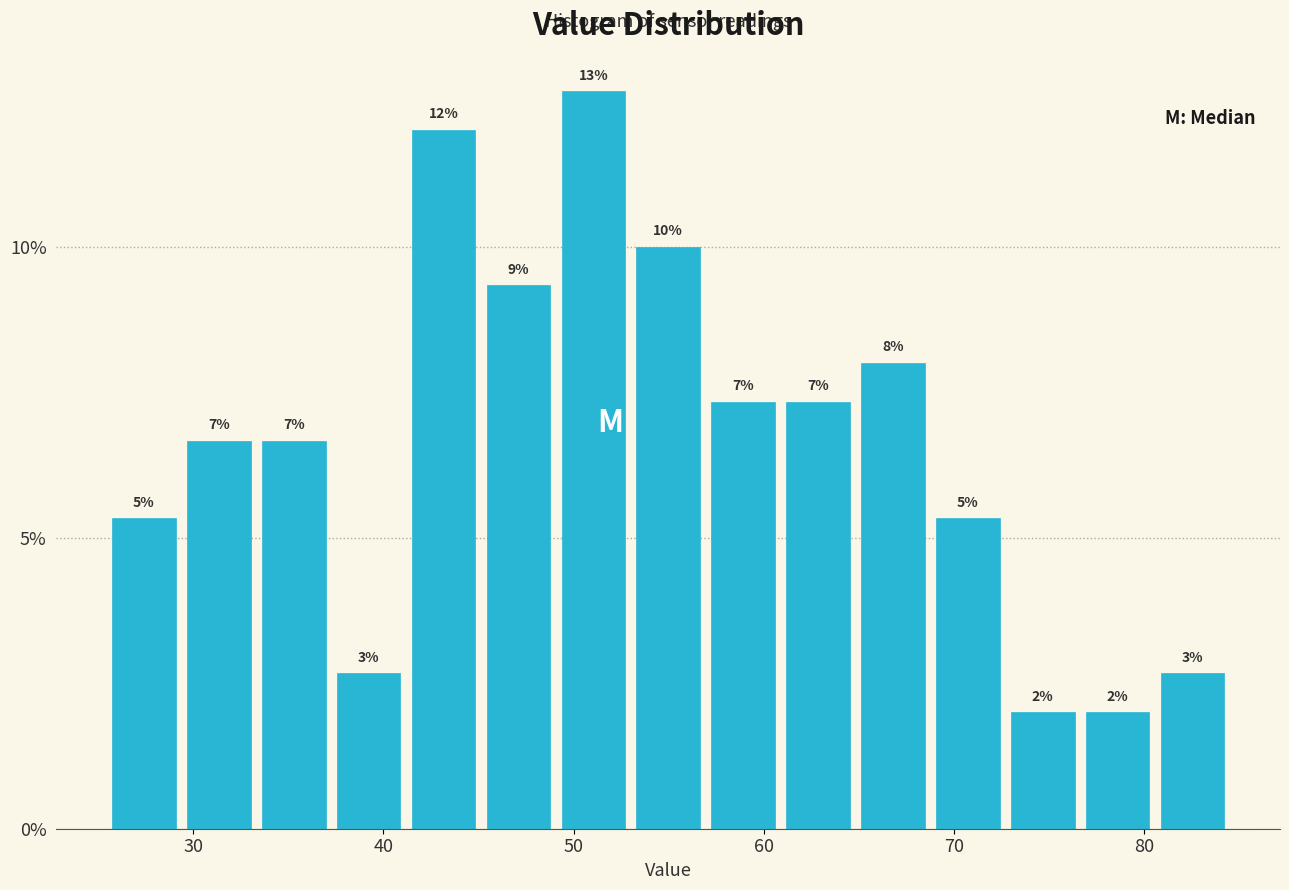

Read against the x-axis, roughly where is the centre of the tallest bar?

51